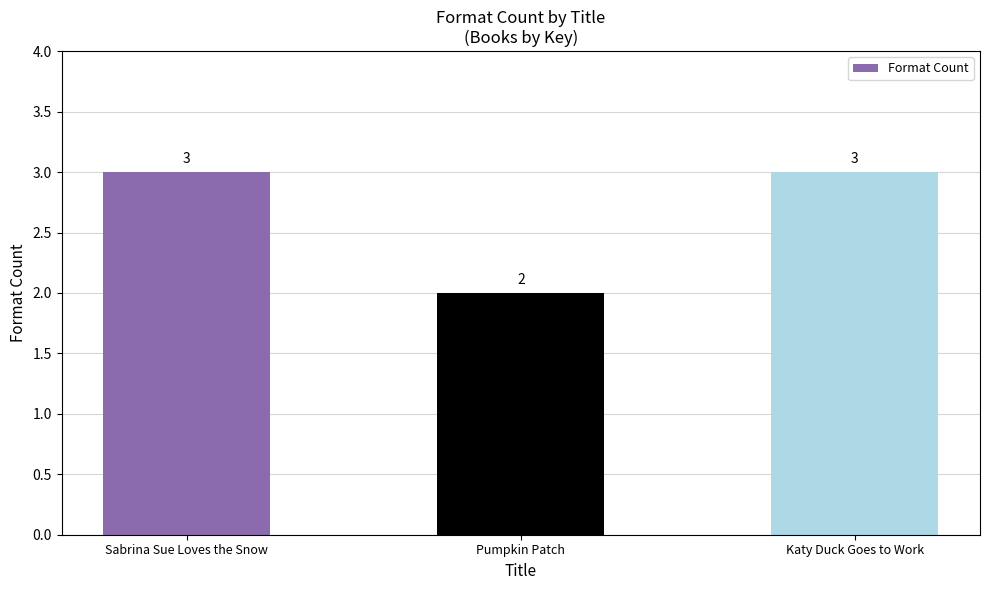

Does the chart contain any negative values?

No